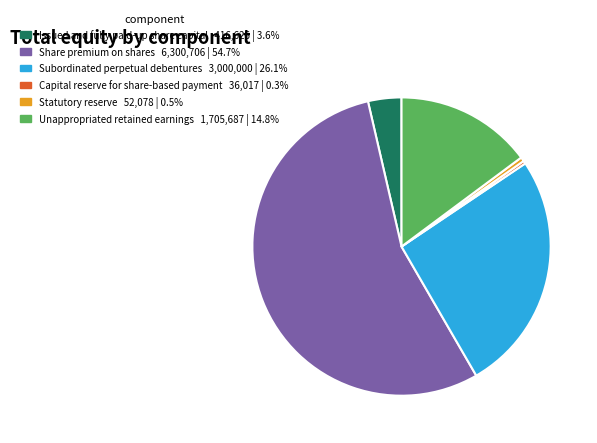

Which slice is the largest?

Share premium on shares